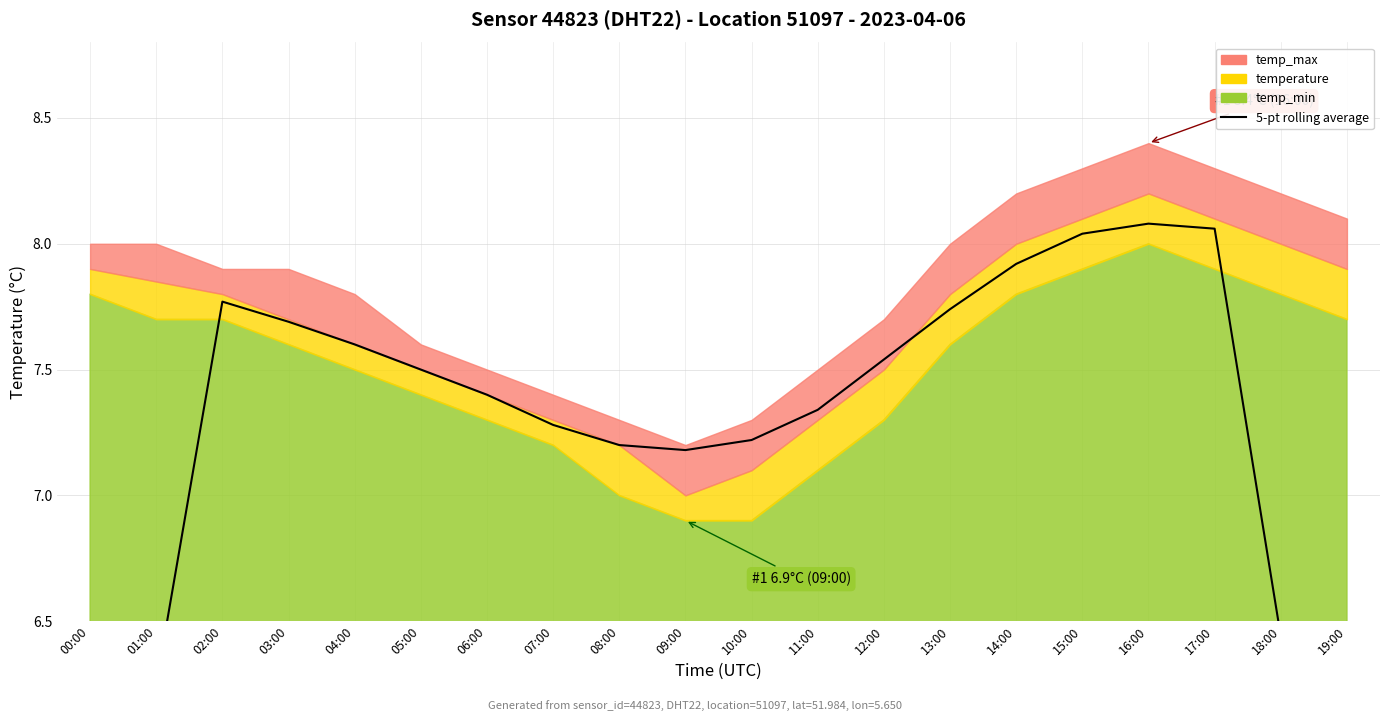

What is the approximate value at 14:00?

7.9